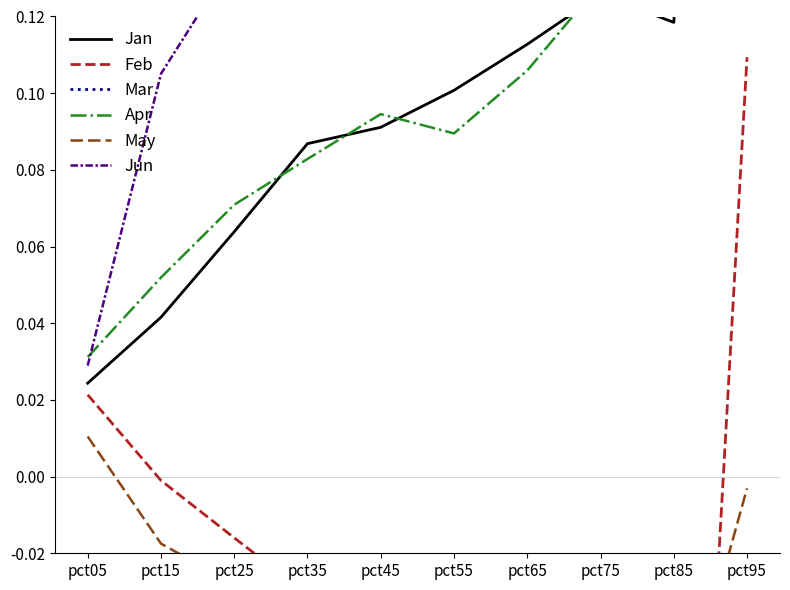

Is this an area chart (filled region under the line)?

No